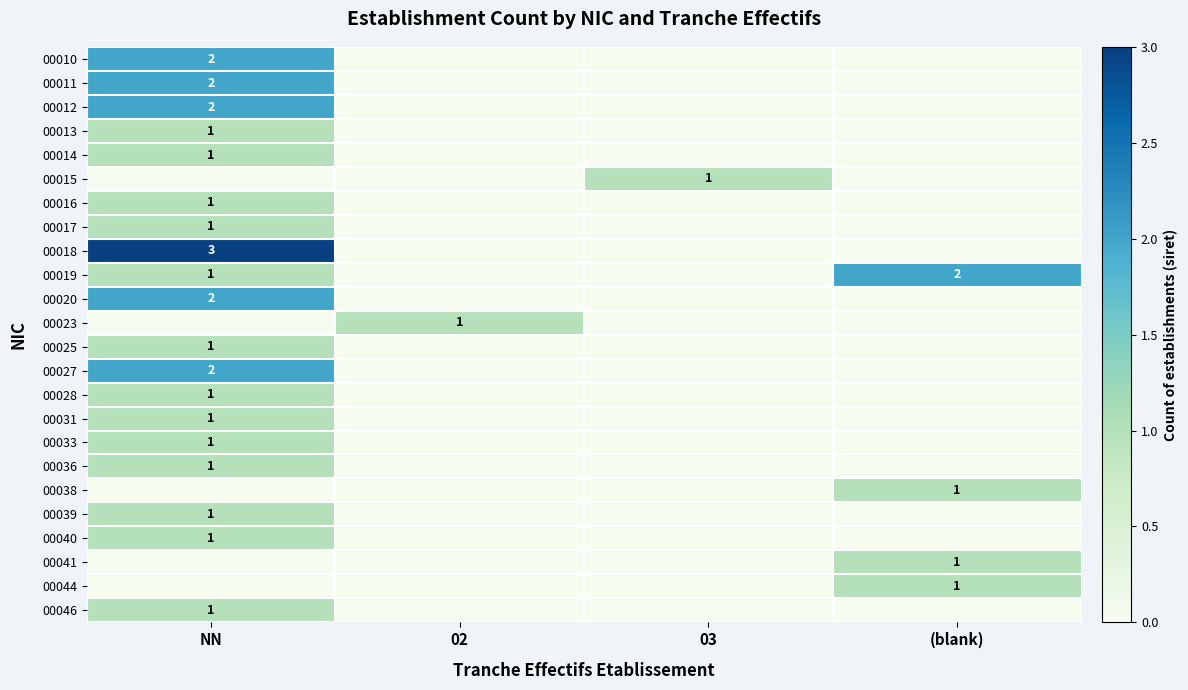

Is it true that 00027 equals 3 at NN?

False